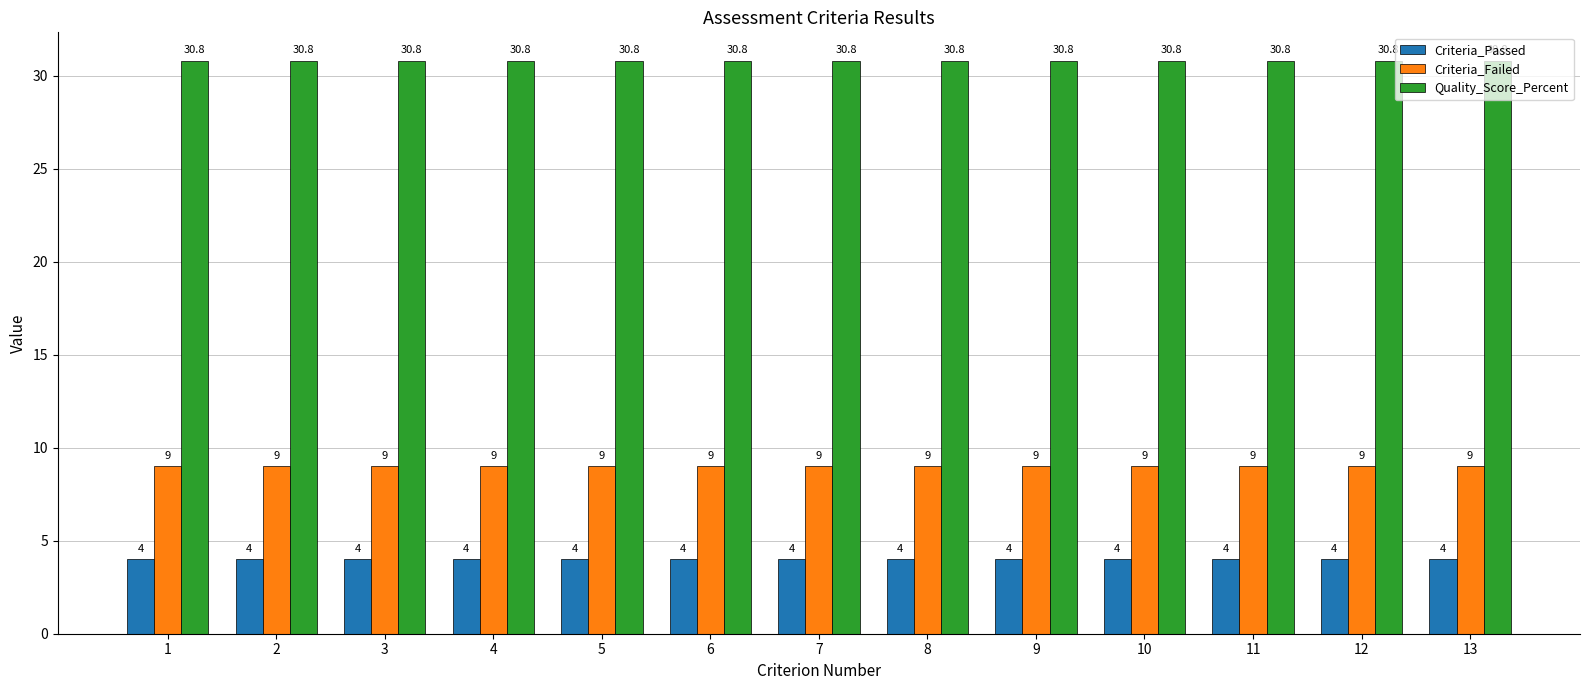

The value of Criteria_Passed at 7 is 4.0. True or false?

True